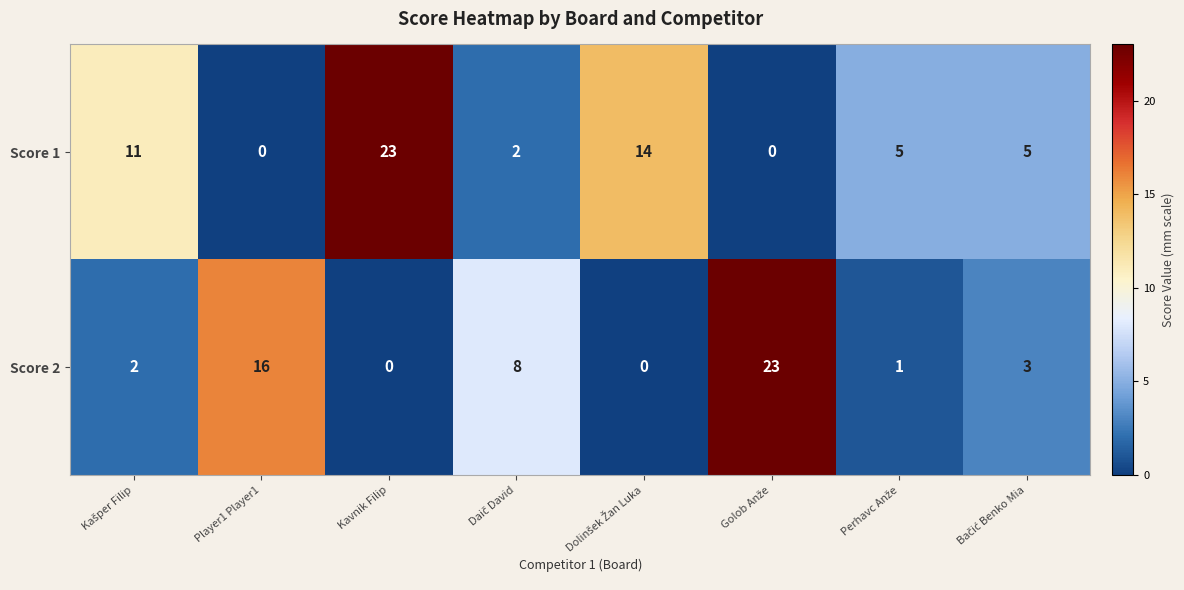

Is it true that Score 1 equals 23 at Kavnik Filip?

True